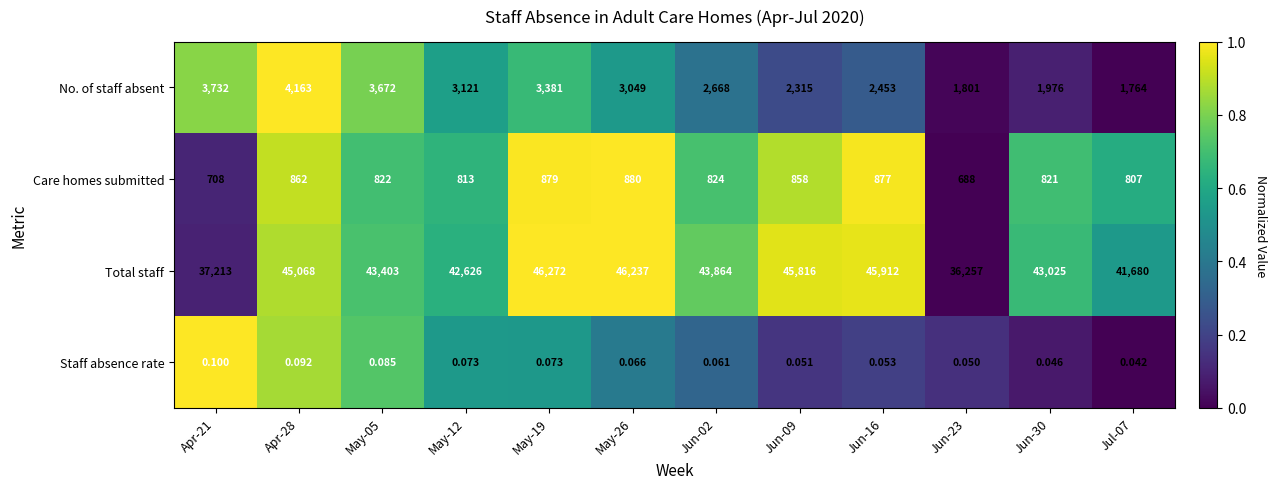

Which series has the largest range (max minus min)?

Total staff